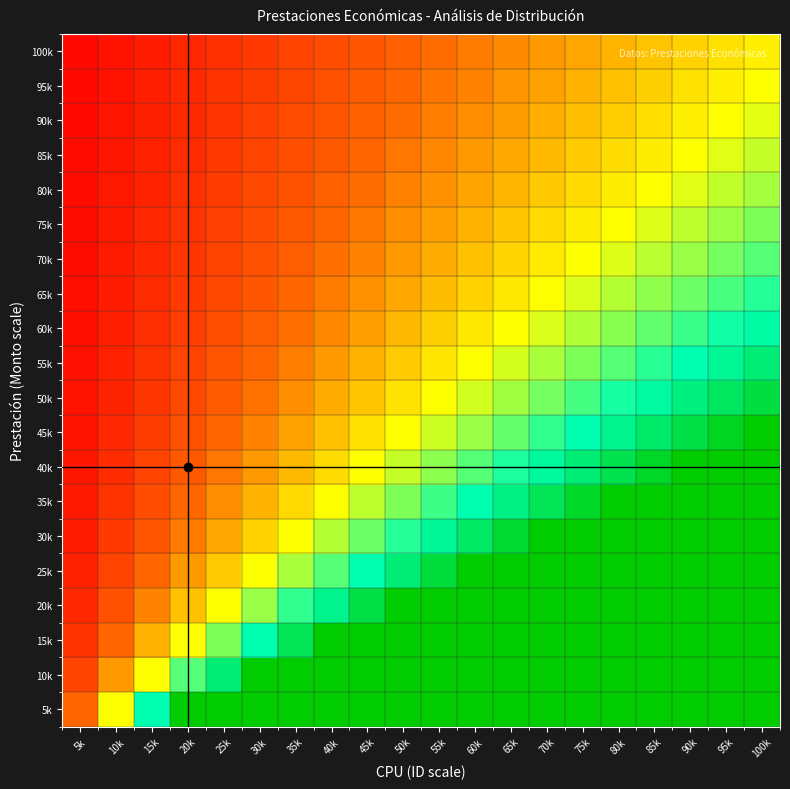

What is the maximum value shown in the chart?

100.0